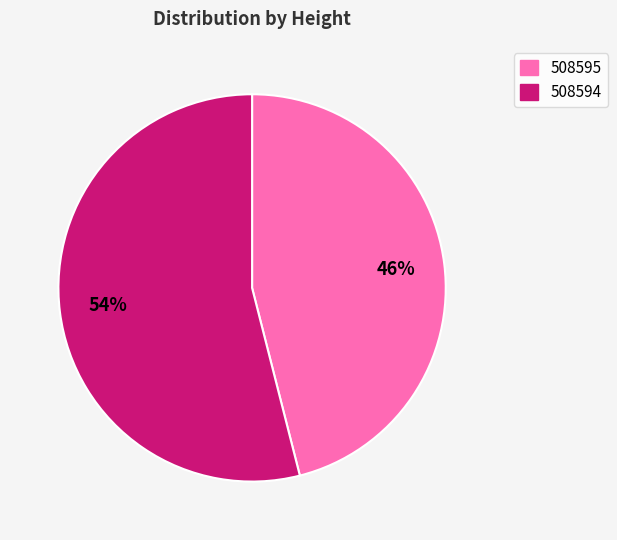

The 508595 slice represents 51% of the pie. True or false?

False